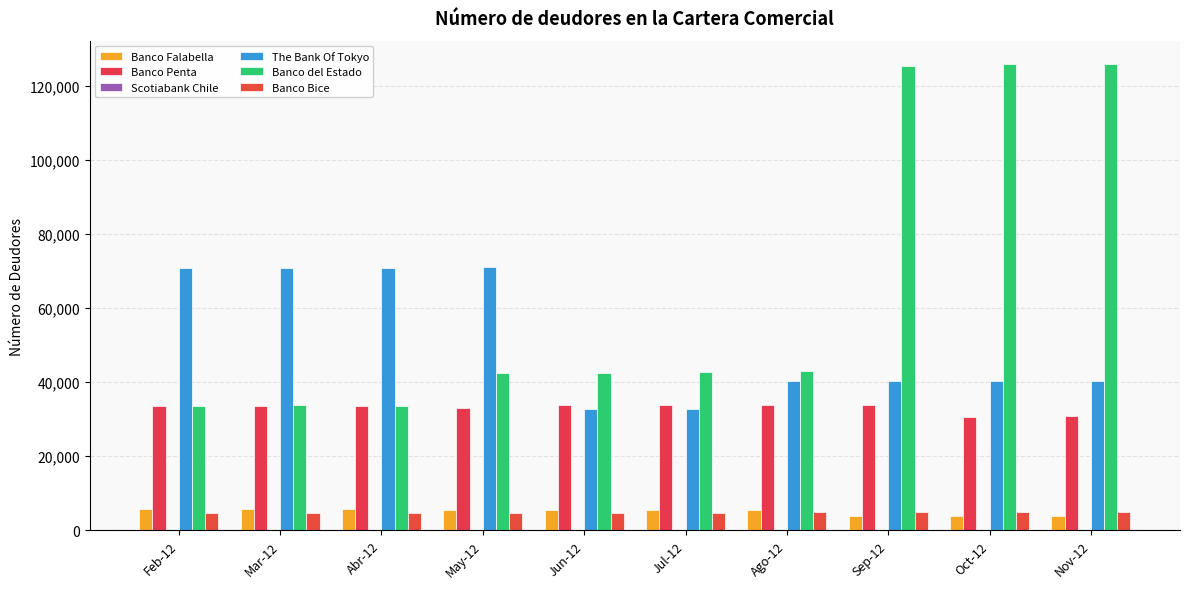

At which category does the chart reach its minimum across all series?

Nov-12